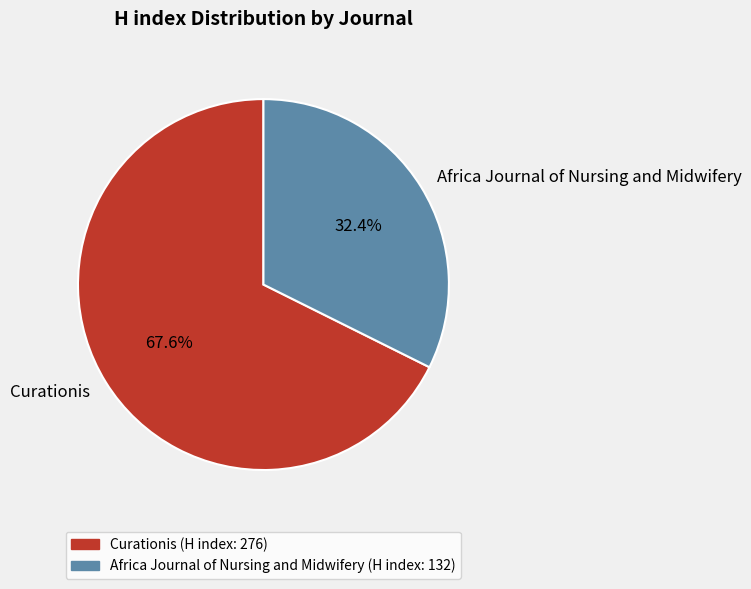

Do Curationis and Africa Journal of Nursing and Midwifery together represent more than half of the pie?

Yes